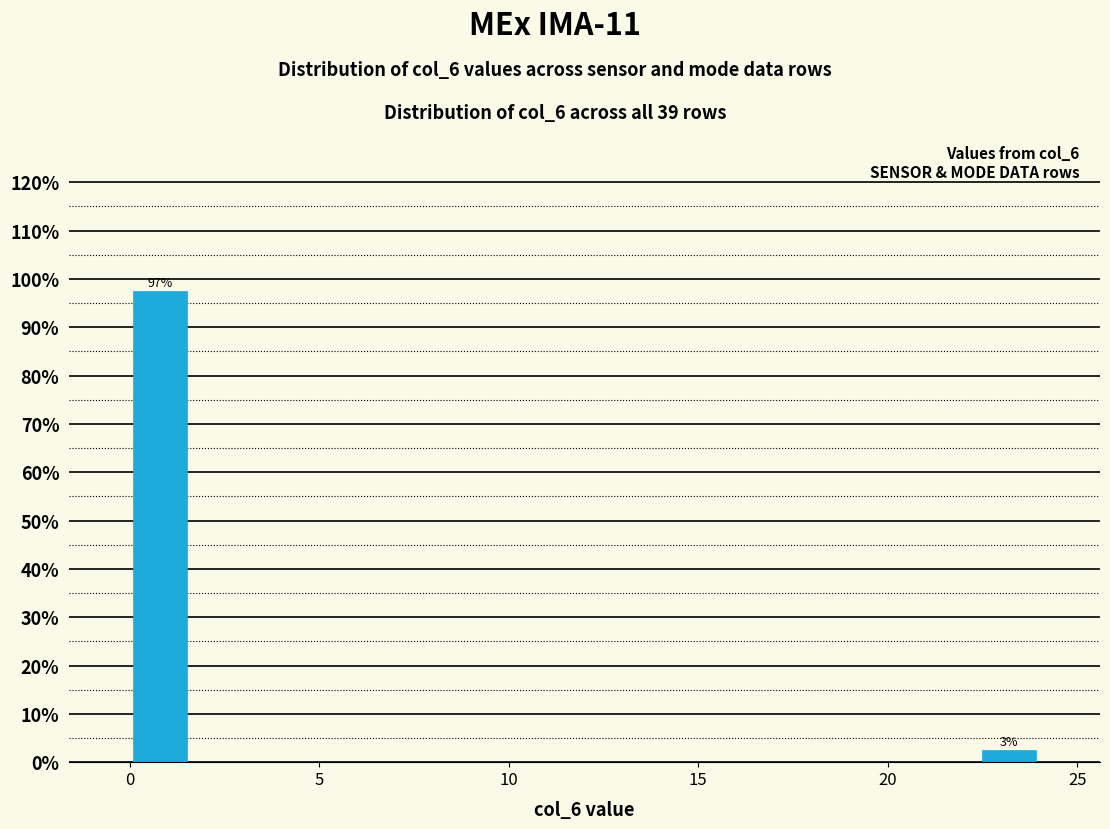

Around what value on the x-axis is the tallest bar? Give the approximate position of its centre, as read against the axis.

1.0